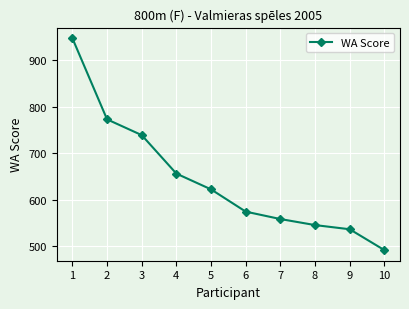

Between 5 and 2, which is larger?

2